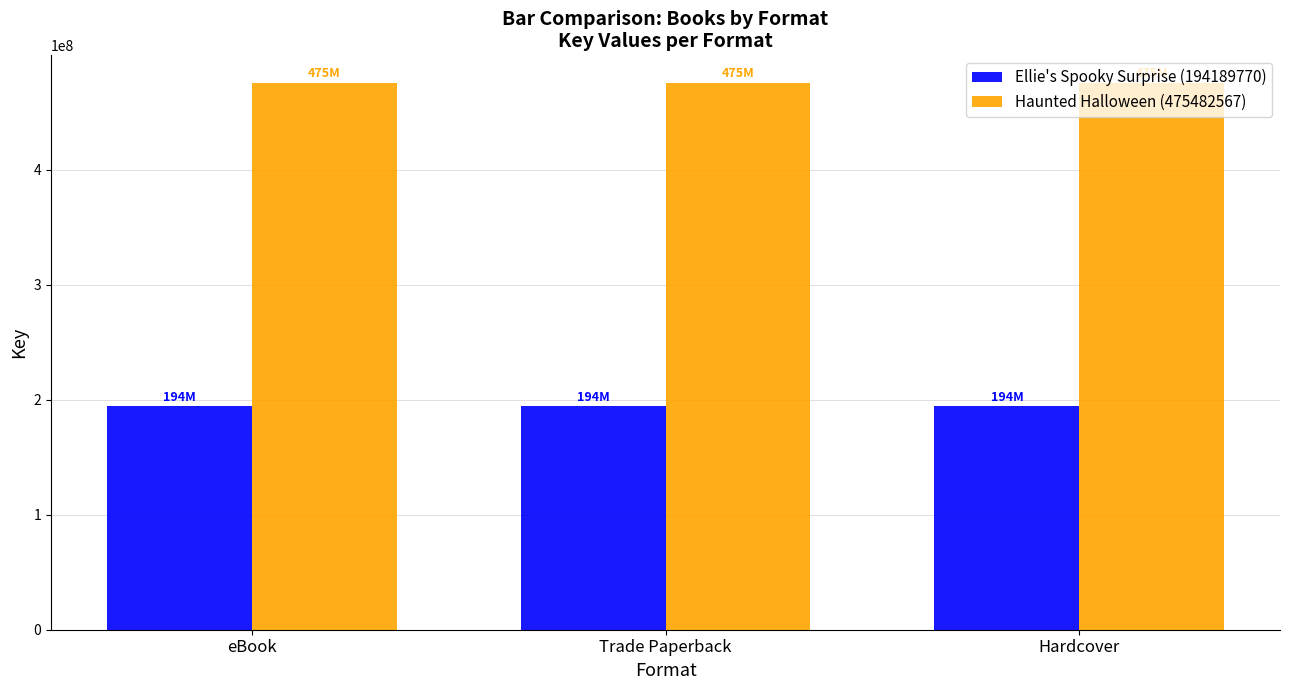

Which series has the largest total across all categories?

Haunted Halloween (475482567)